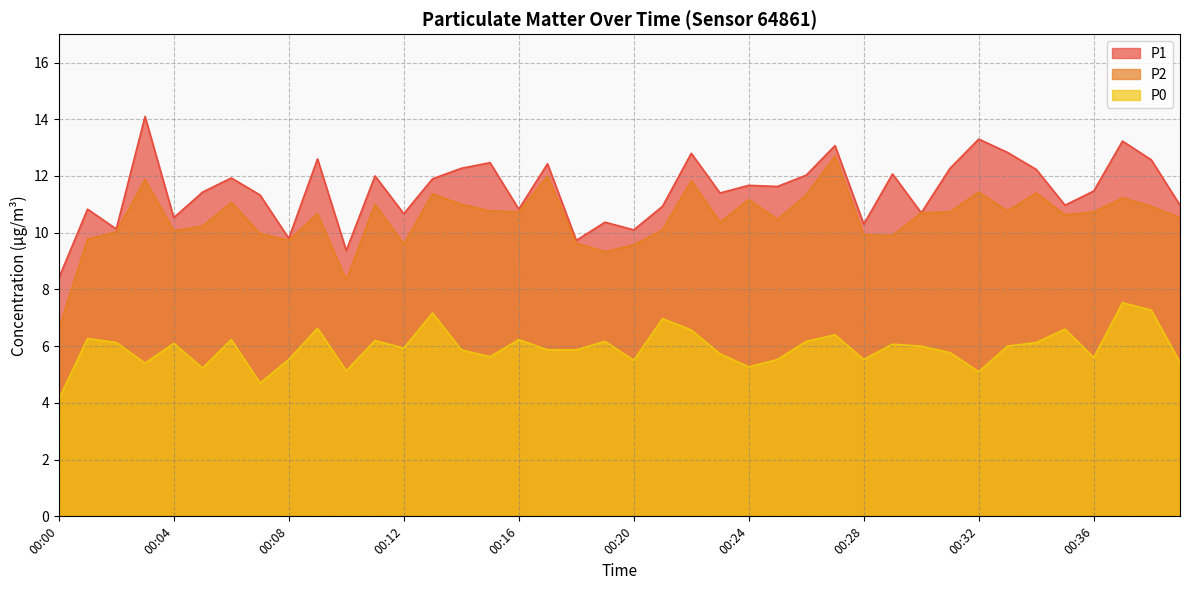

At which category does P2 reach its first local valley?

00:04